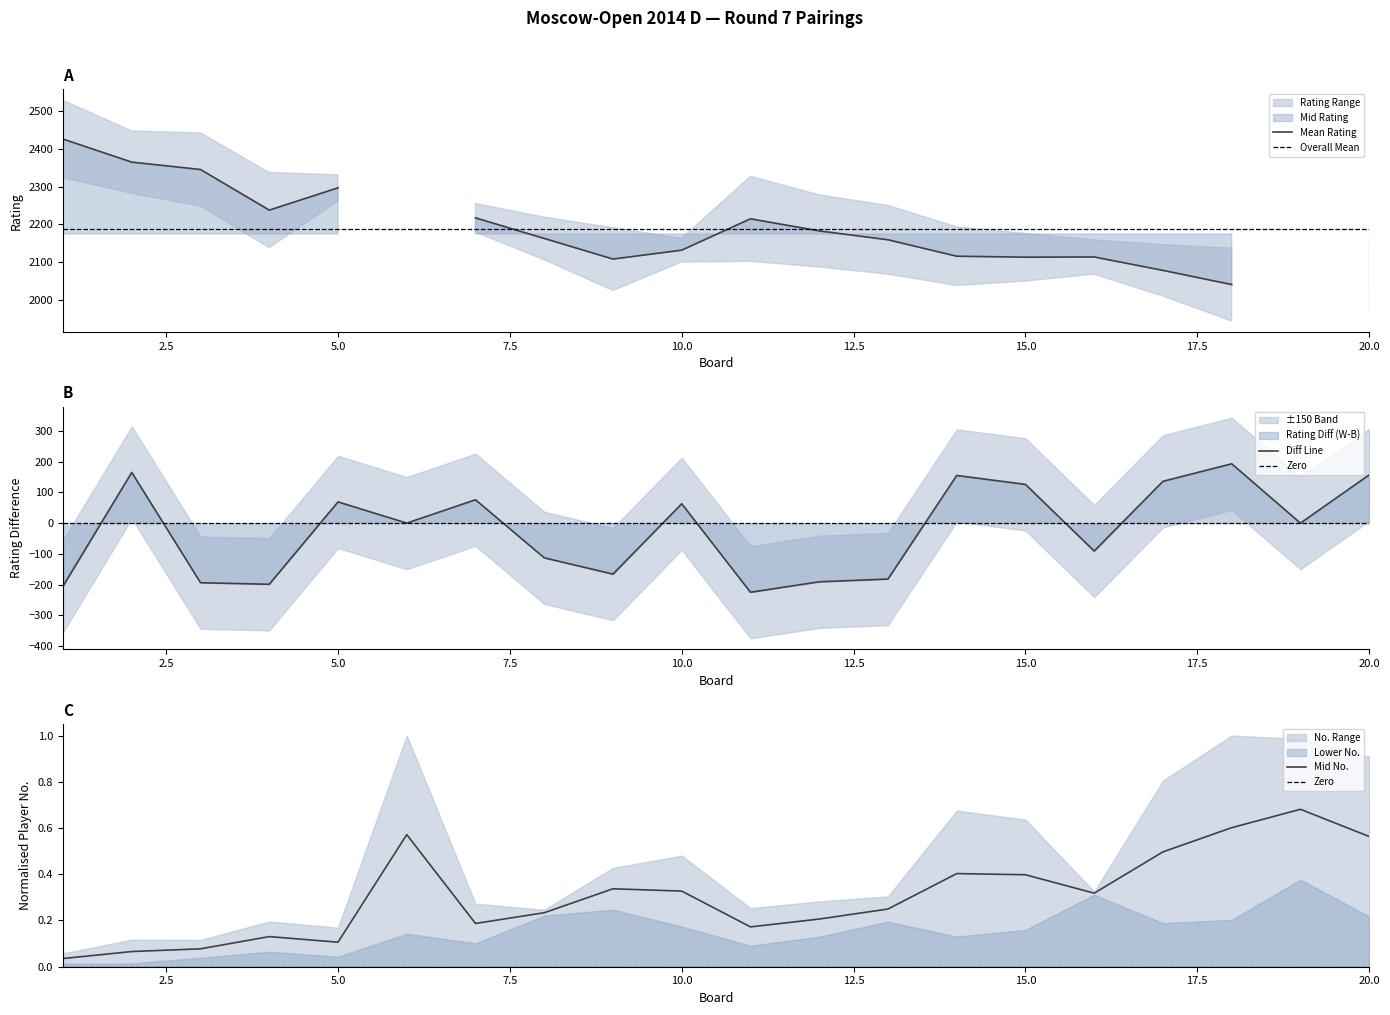

At how many categories does at least one series exceed 116?

20